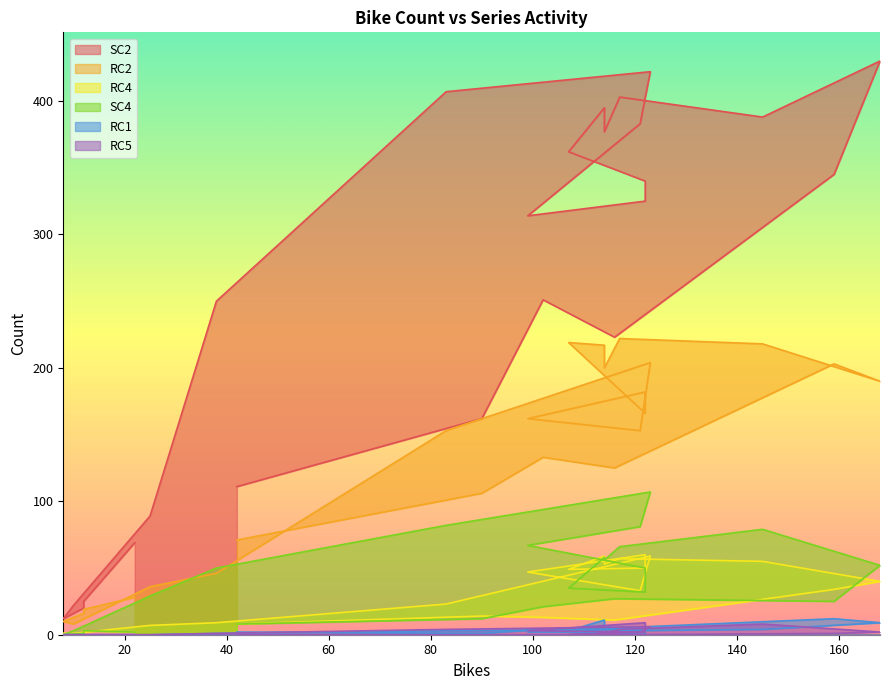

Which series has the largest total across all categories?

SC2